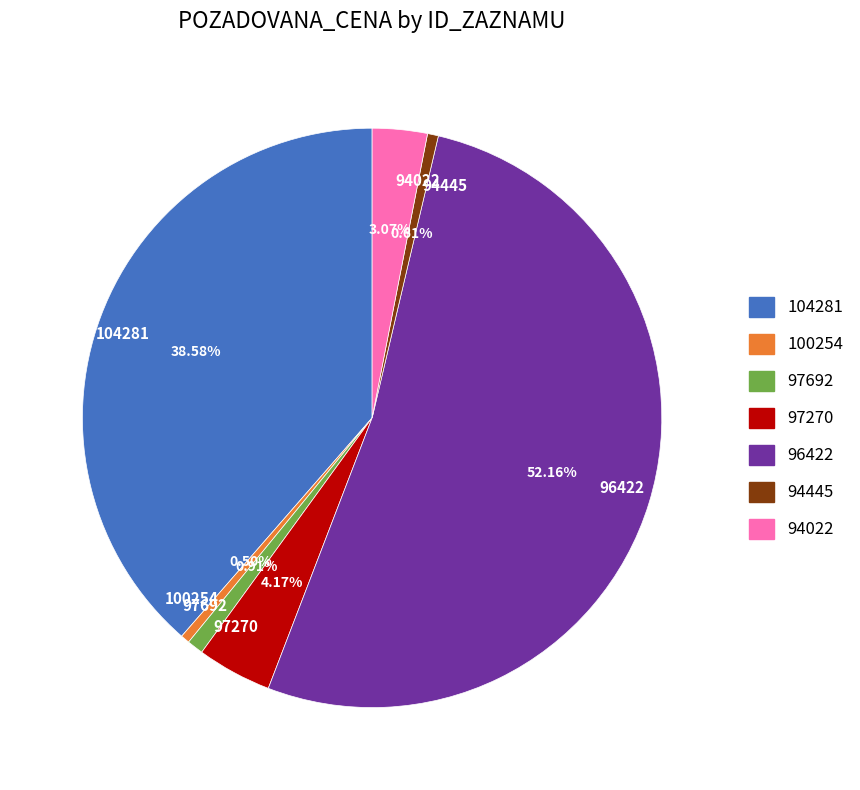

Which slice is the largest?

96422